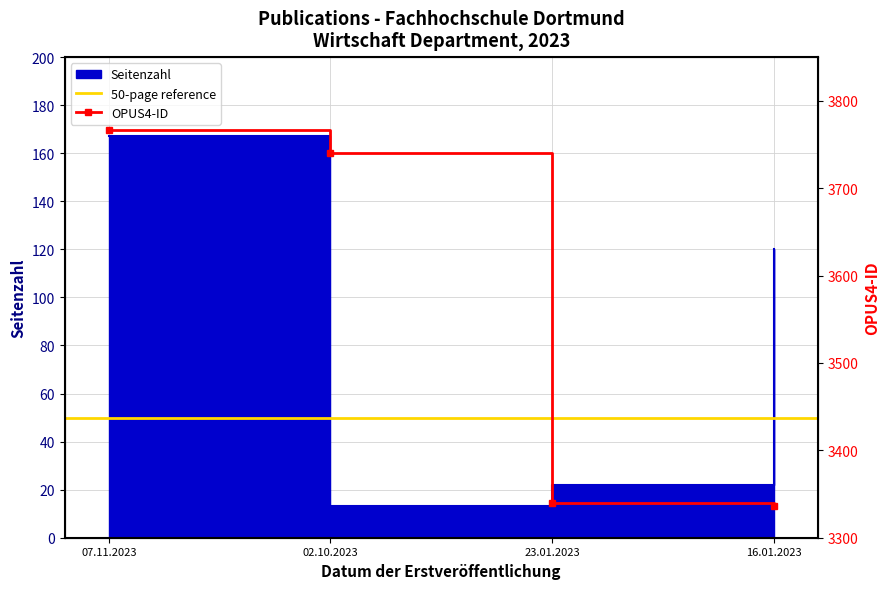

What is the maximum value shown in the chart?

3767